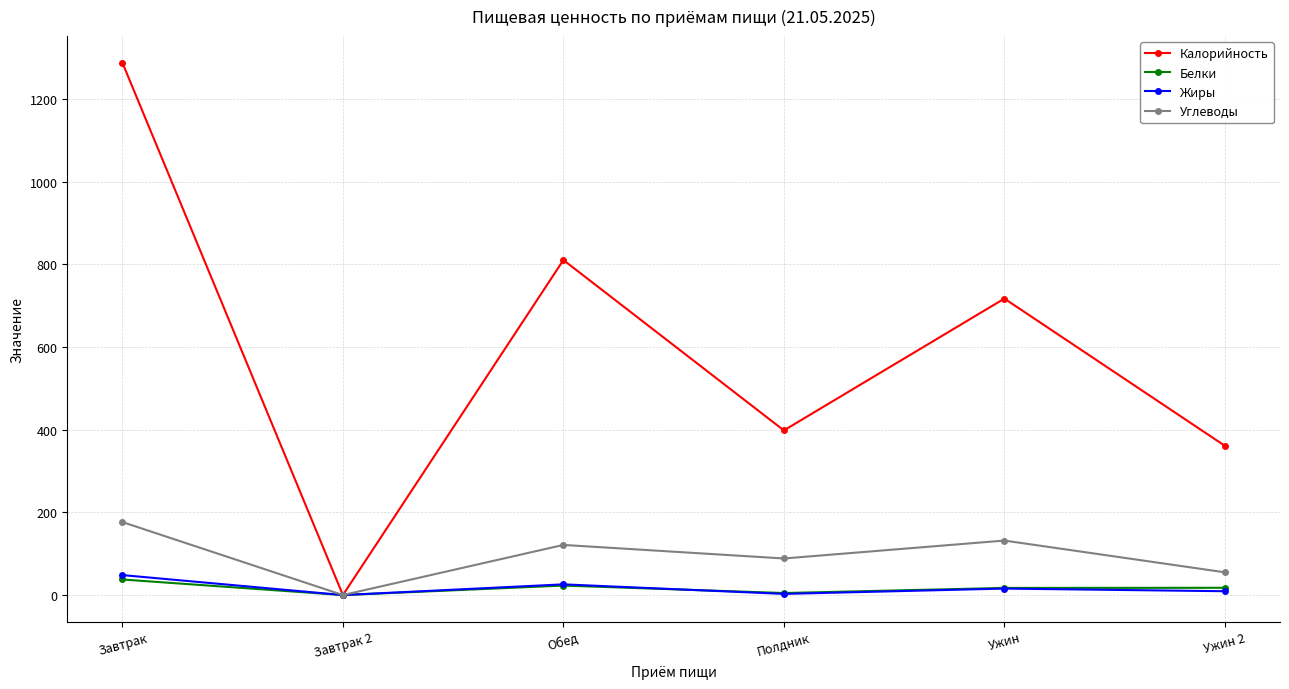

What is the label of the 3rd point from the right?

Полдник